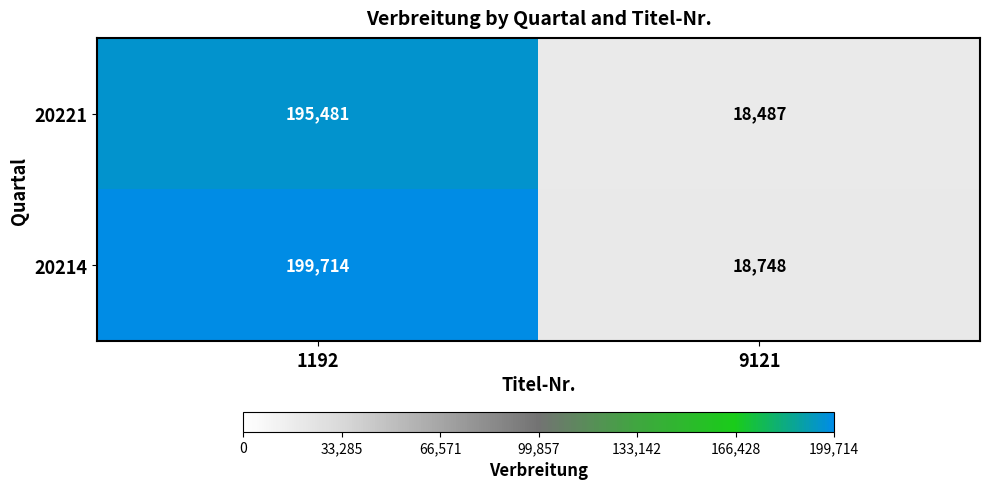

True or false: 20221 has a value of 195481 at 1192.

True